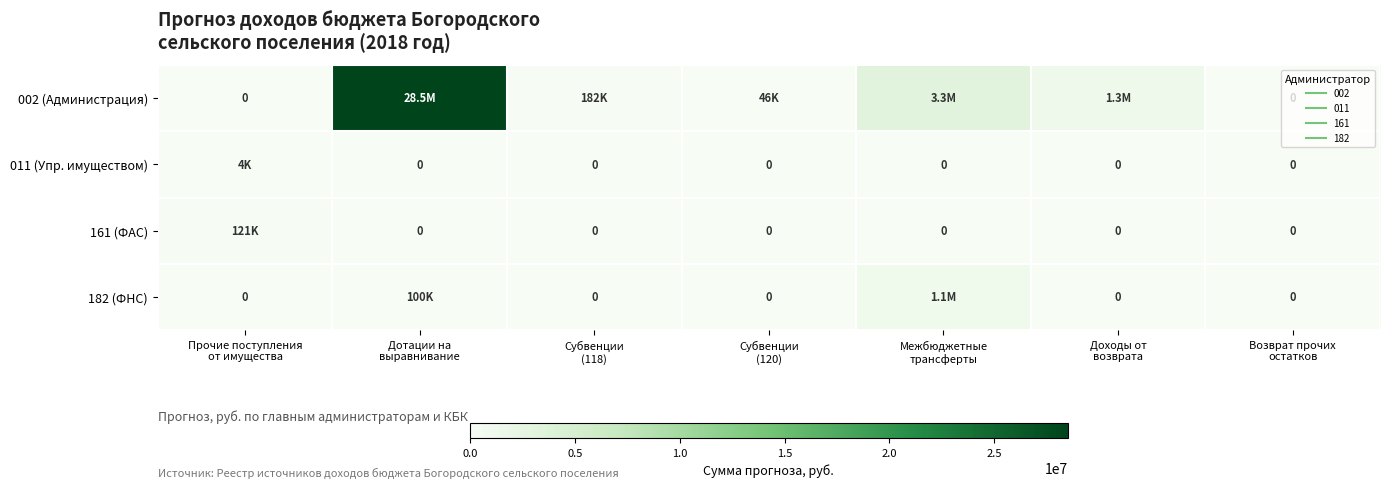

Is it true that 002 (Администрация) equals 1295100 at Доходы от возврата?

True